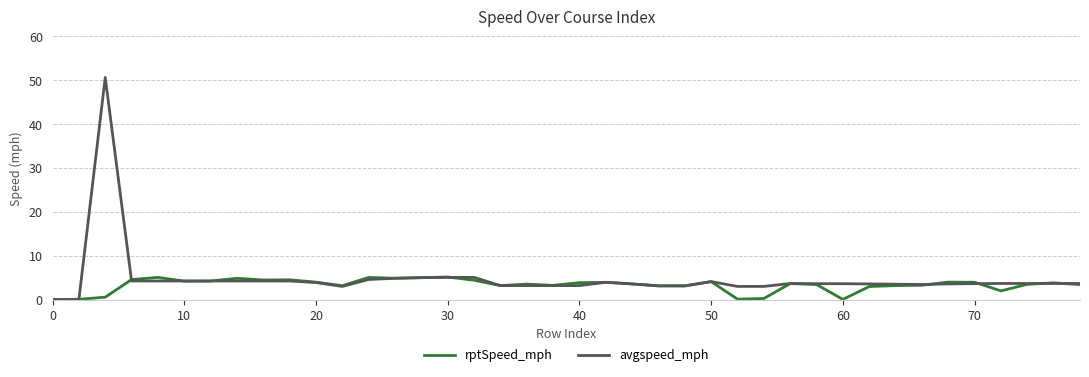

Which series has the largest range (max minus min)?

avgspeed_mph